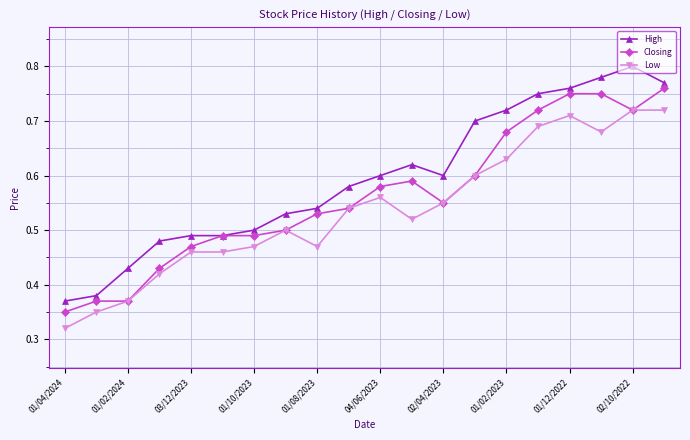

List the series in order of their peak value, highest first.

High, Closing, Low